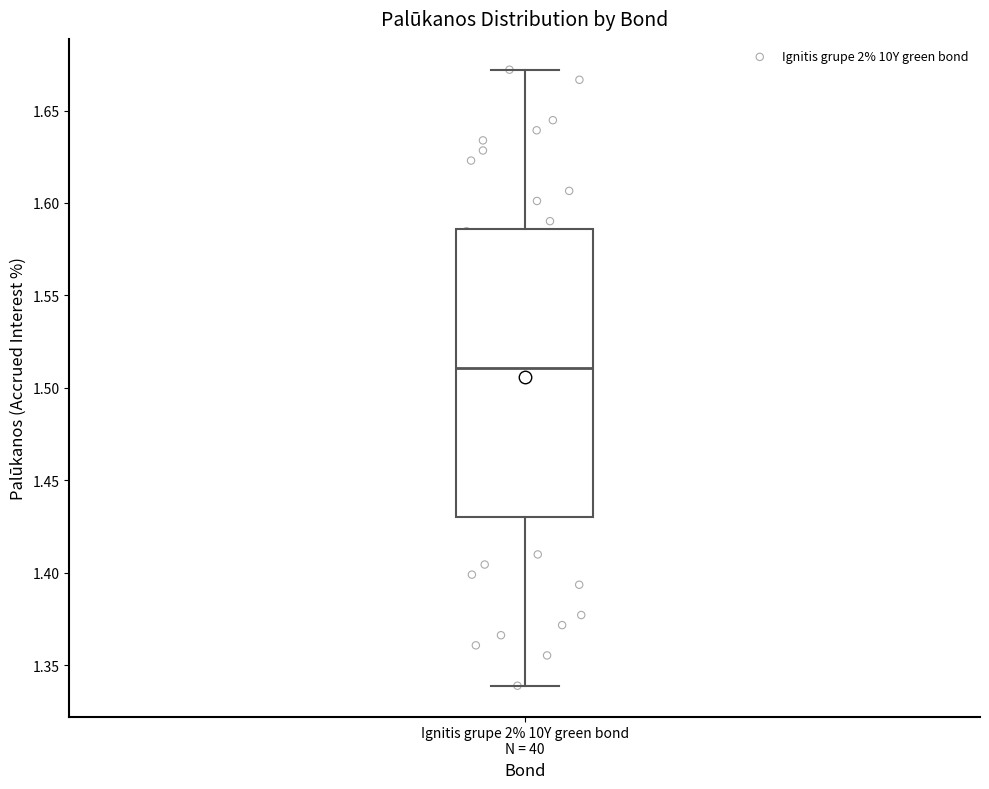

Where is the upper edge of the box for Ignitis grupe 2% 10Y green bond N = 40 on the y-axis? The values are not printed on the chart, so give them approximately, as read against the axis.

1.585